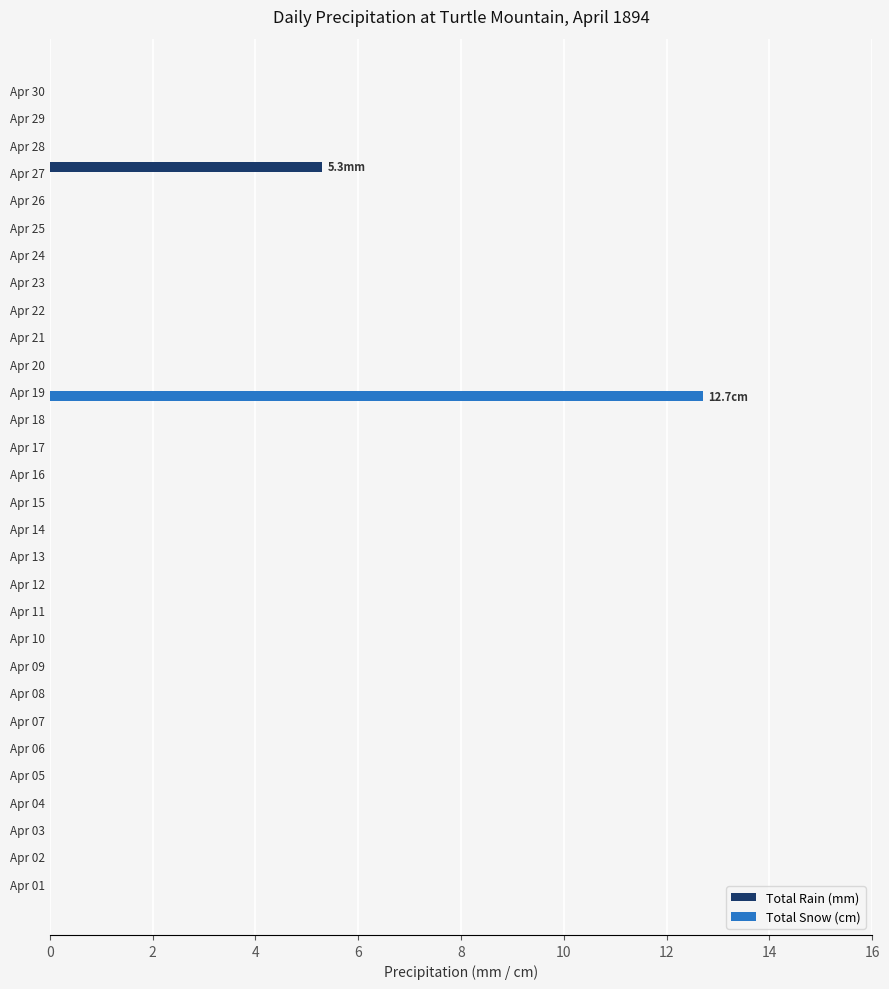

What are all the series names shown in the legend?

Total Rain (mm), Total Snow (cm)